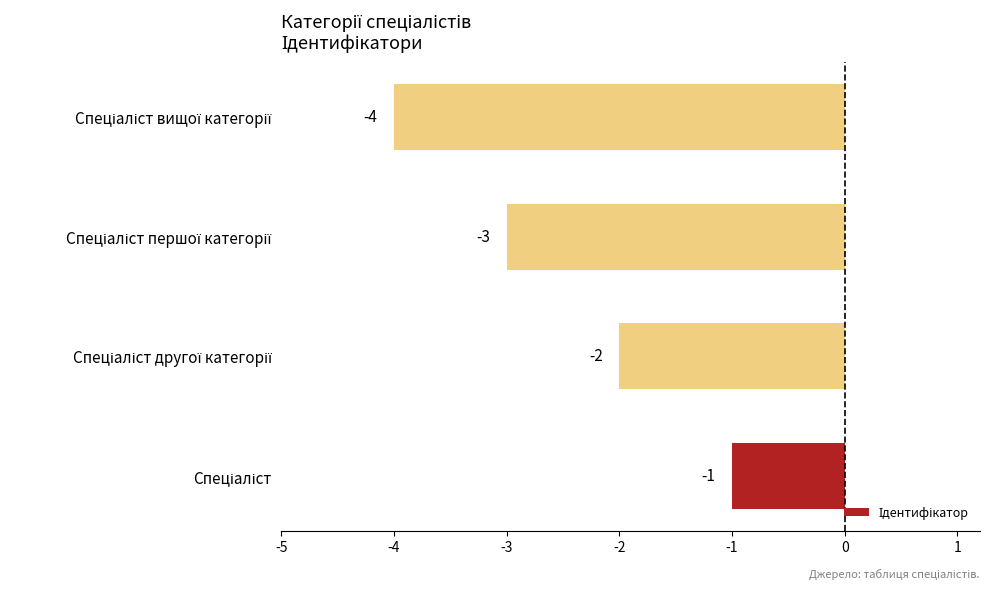

What is the minimum value shown in the chart?

-4